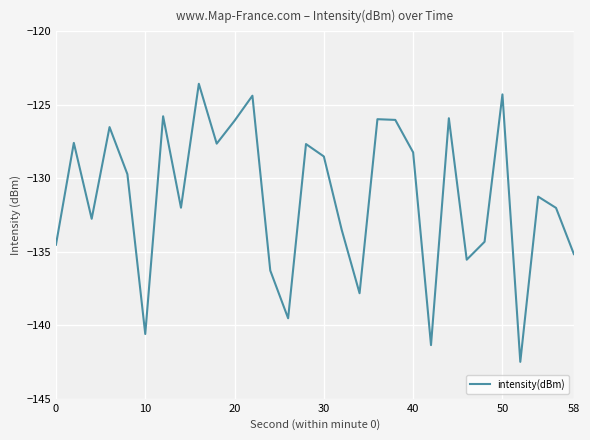

What is the minimum value shown in the chart?

-142.5